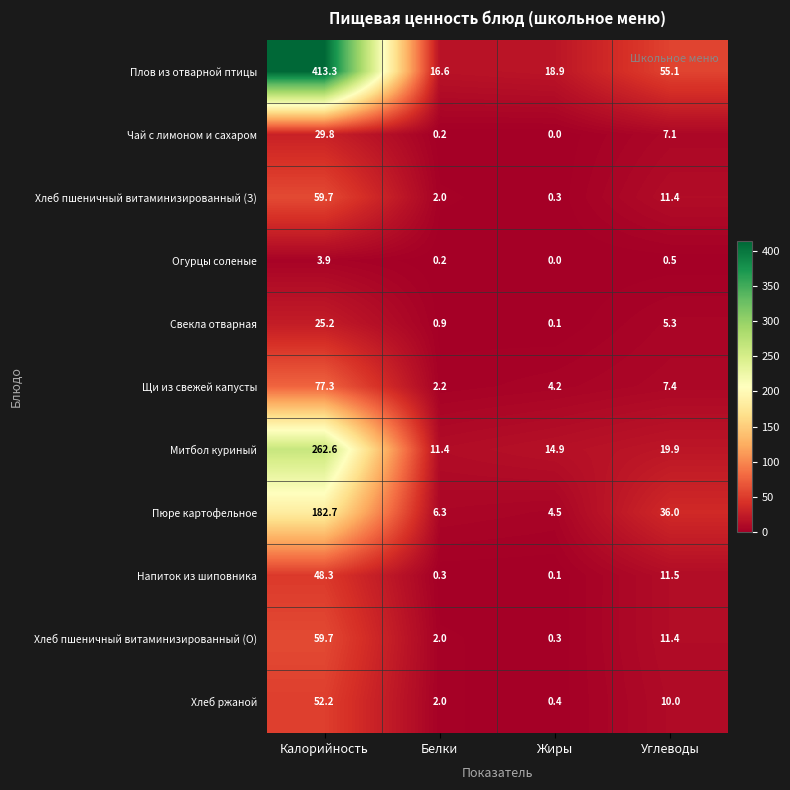

At which category is the sum across all series the highest?

Калорийность